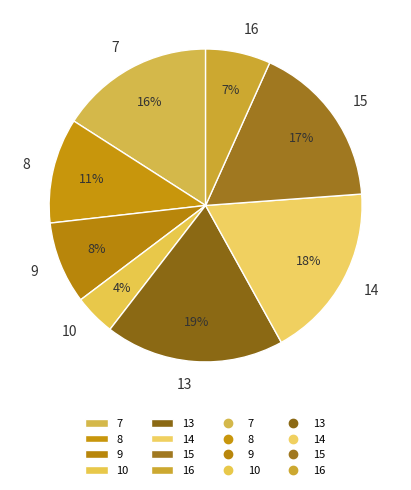

The 16 slice represents 7% of the pie. True or false?

True